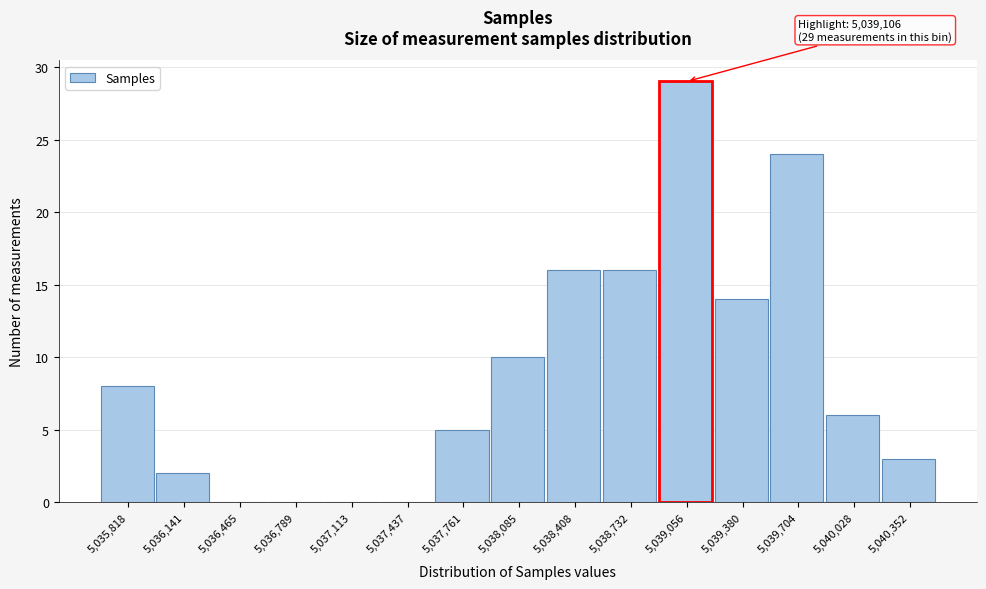

Reading left to right, extract all data points from this chart.

5,035,818=8	5,036,141=2	5,036,465=0	5,036,789=0	5,037,113=0	5,037,437=0	5,037,761=5	5,038,085=10	5,038,408=16	5,038,732=16	5,039,056=29	5,039,380=14	5,039,704=24	5,040,028=6	5,040,352=3